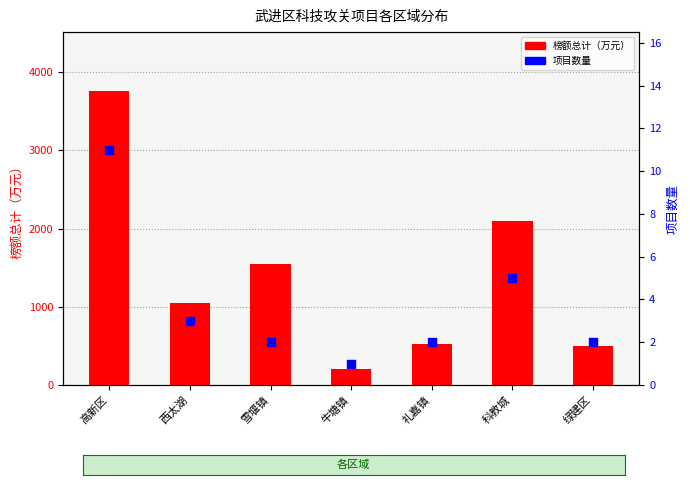

Which series has the largest Y range (max minus min)?

榜额总计（万元）